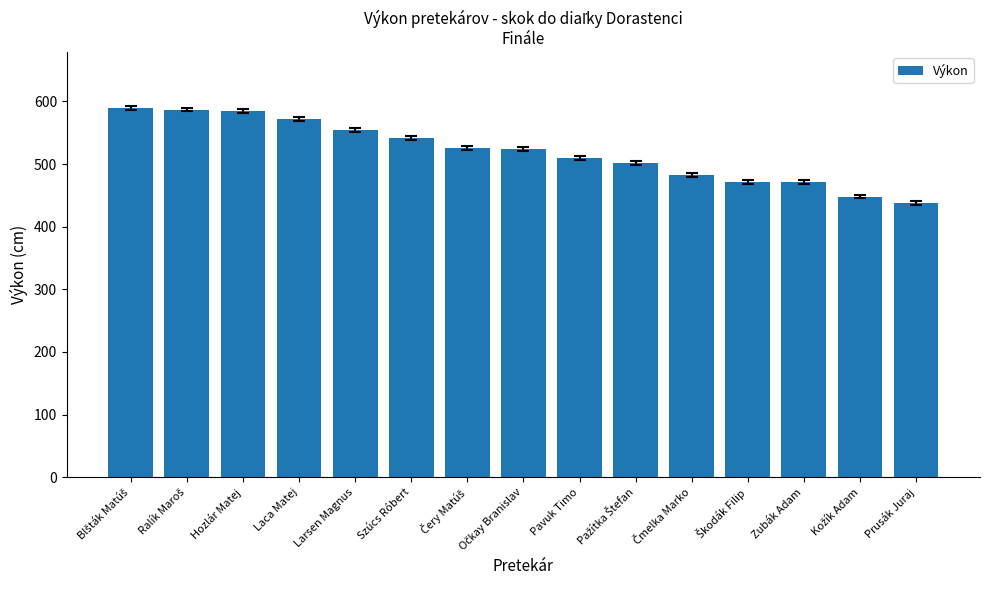

What is the difference between the maximum and minimum values?

152